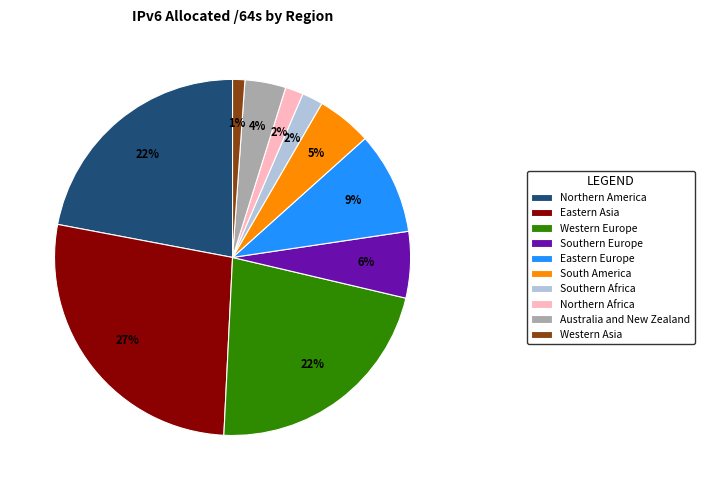

Approximately how many times larger is the value at Western Europe compared to South America?

4.4